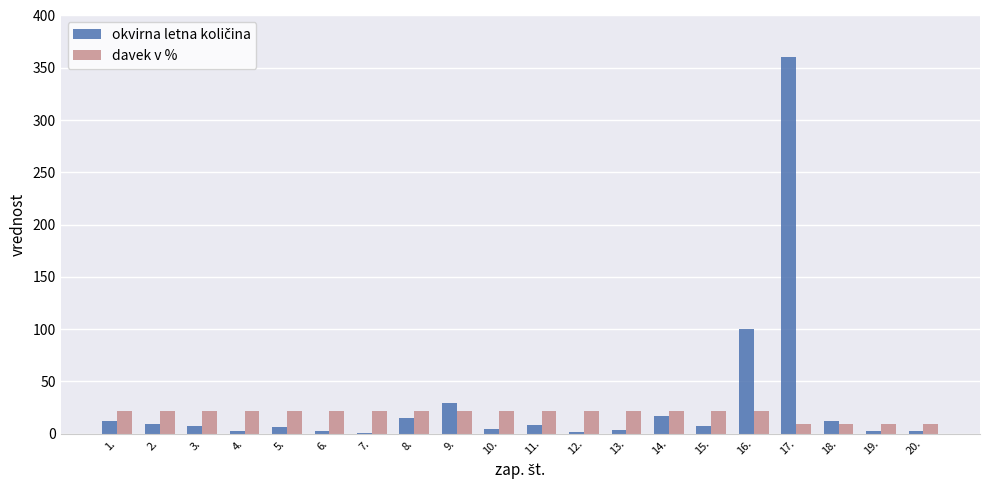

The davek v % series shows 22.0 at 13.. True or false?

True